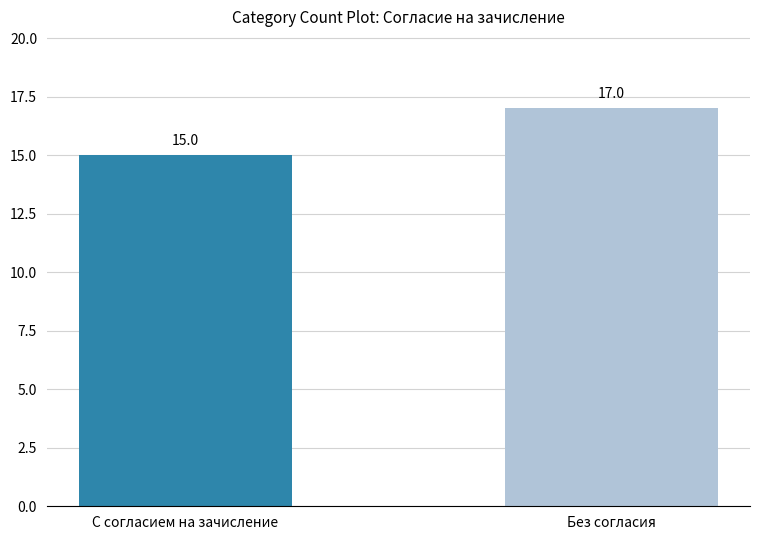

Reading right to left, what are all the values shown in this chart?

17	15